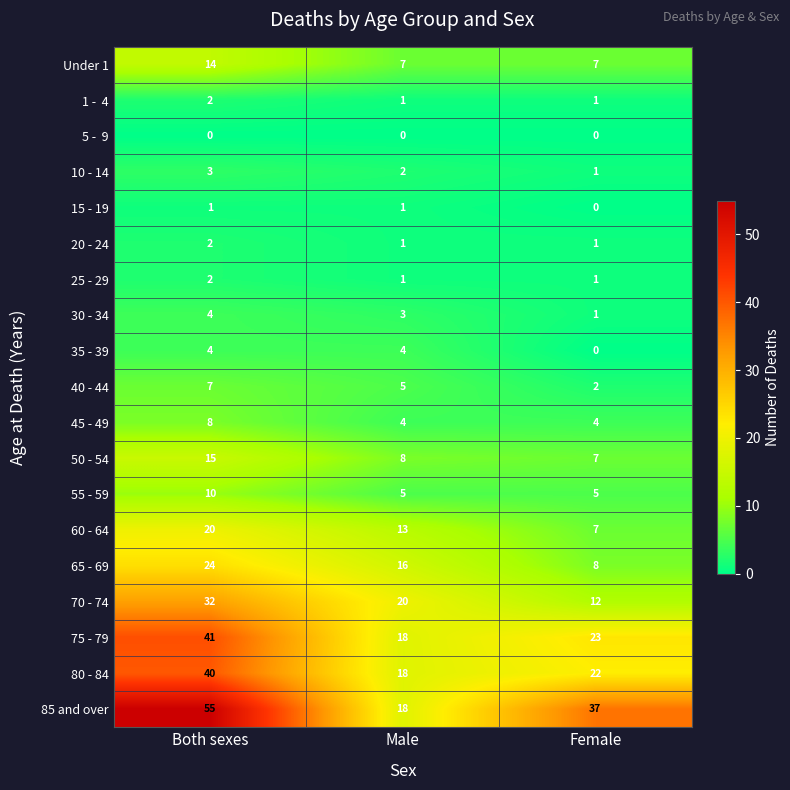

What is the greatest value displayed?

55